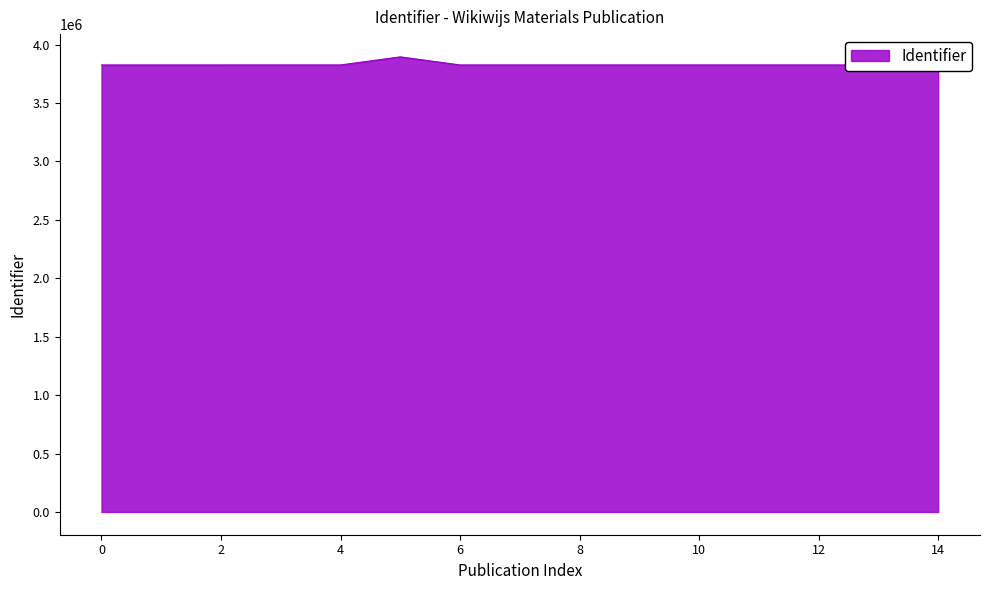

What is the minimum value shown in the chart?

3826352